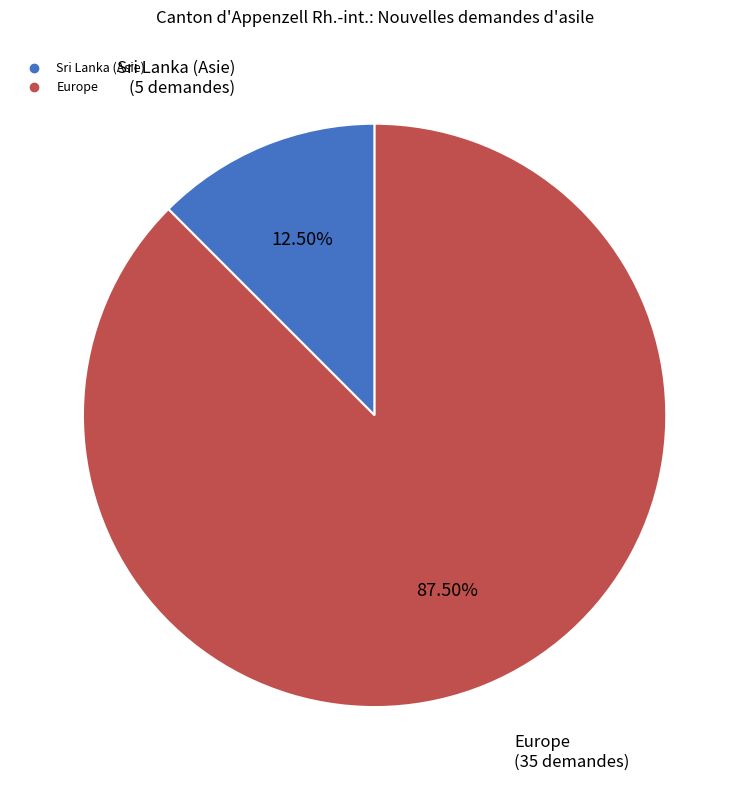

Does any single category account for the majority?

Yes